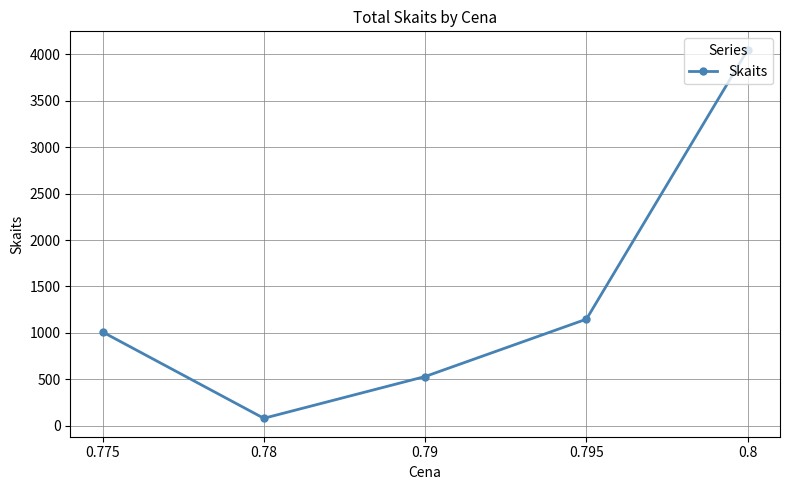

The value at 0.775 is 1010. True or false?

True